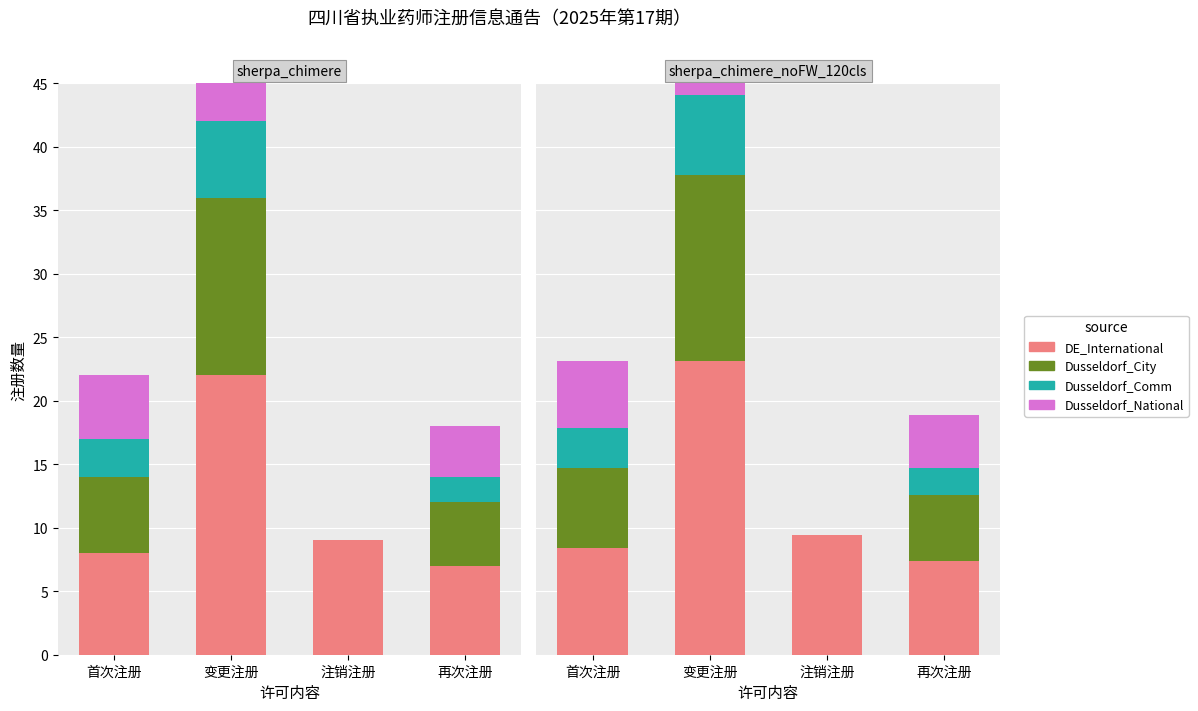

True or false: DE_International has a value of 7.4 at 再次注册.

True